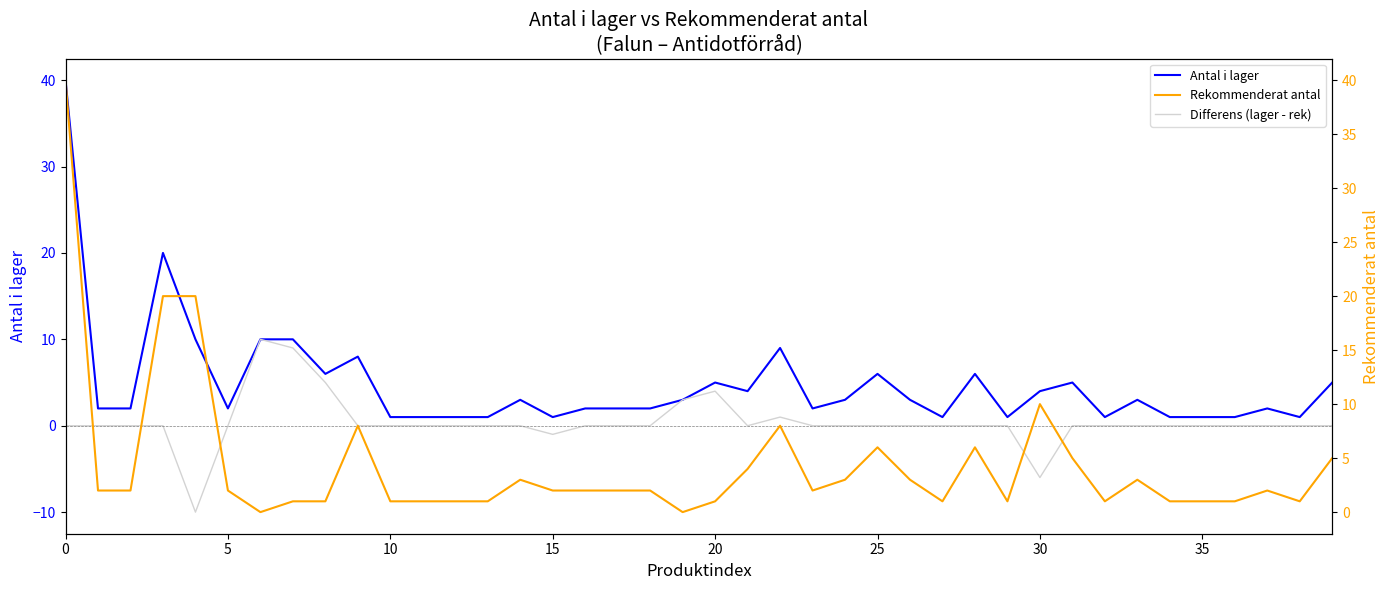

Rank the series at 15 from lowest to highest value.

Differens (lager - rek), Antal i lager, Rekommenderat antal